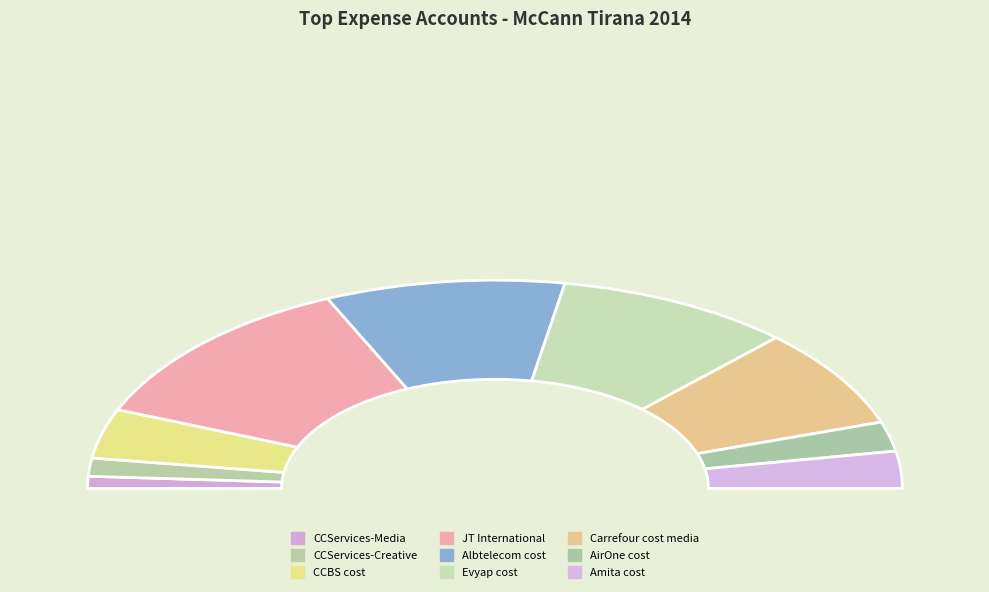

To the nearest percent, what percentage of the pie is Albtelecom cost?

19%